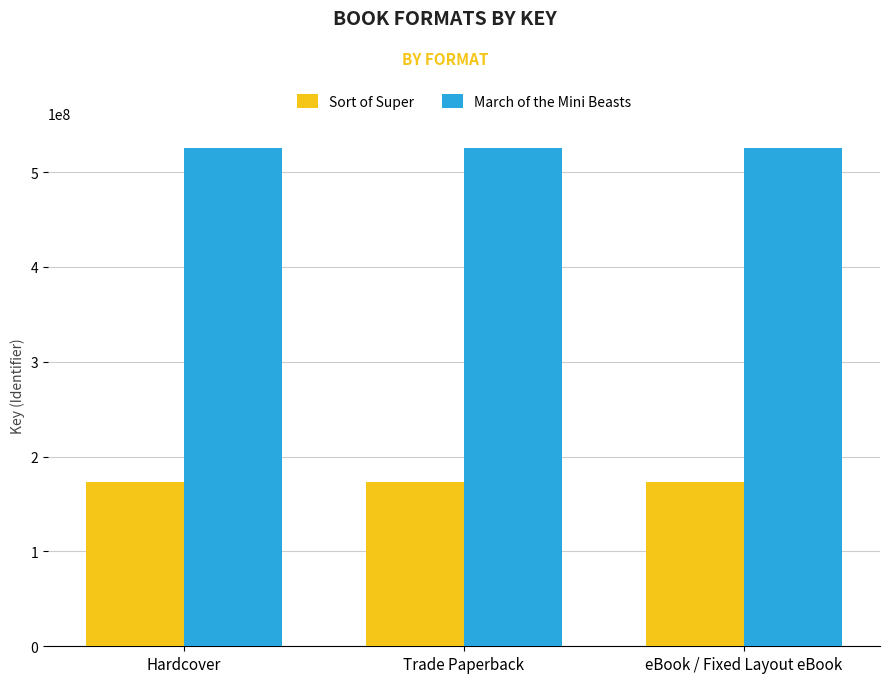

How many bars are there in each group?

2